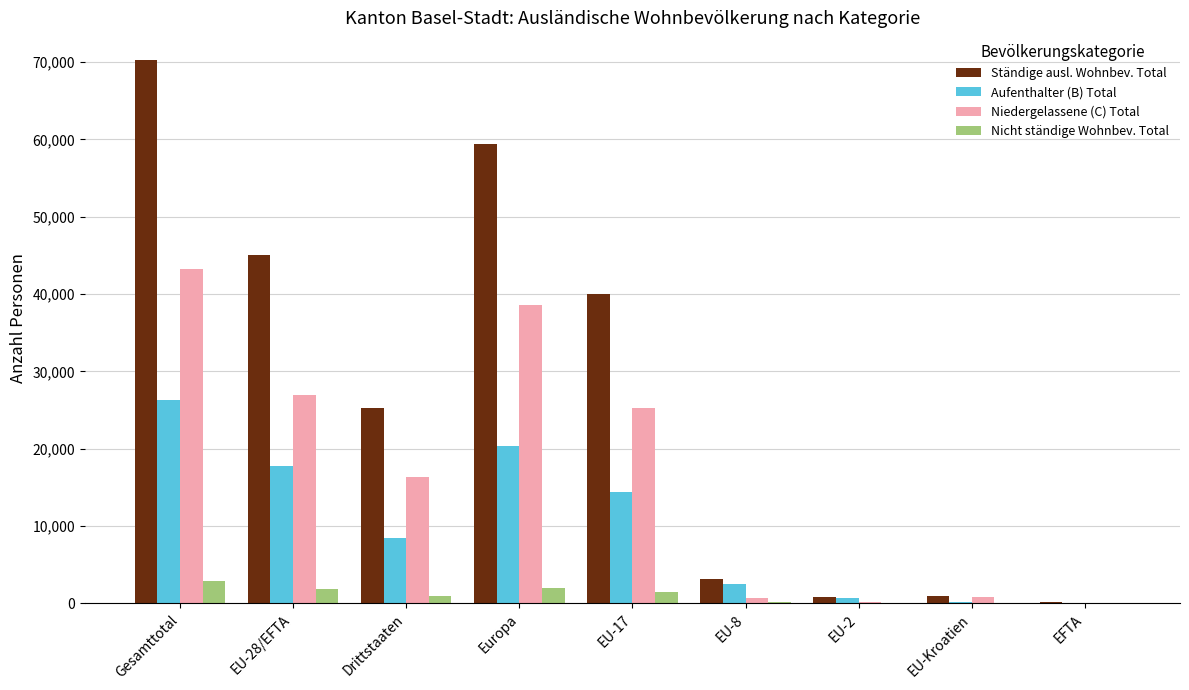

Which category has the highest value in the Ständige ausl. Wohnbev. Total series?

Gesamttotal